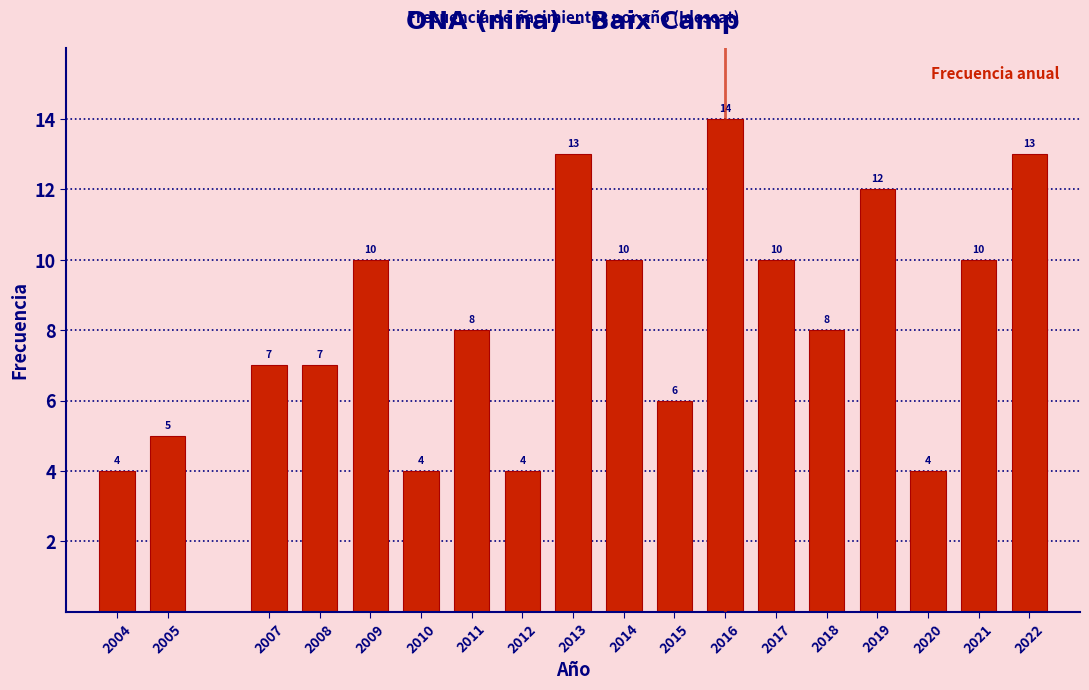

Reading left to right, transcribe all the data shown in this chart.

4	5	7	7	10	4	8	4	13	10	6	14	10	8	12	4	10	13